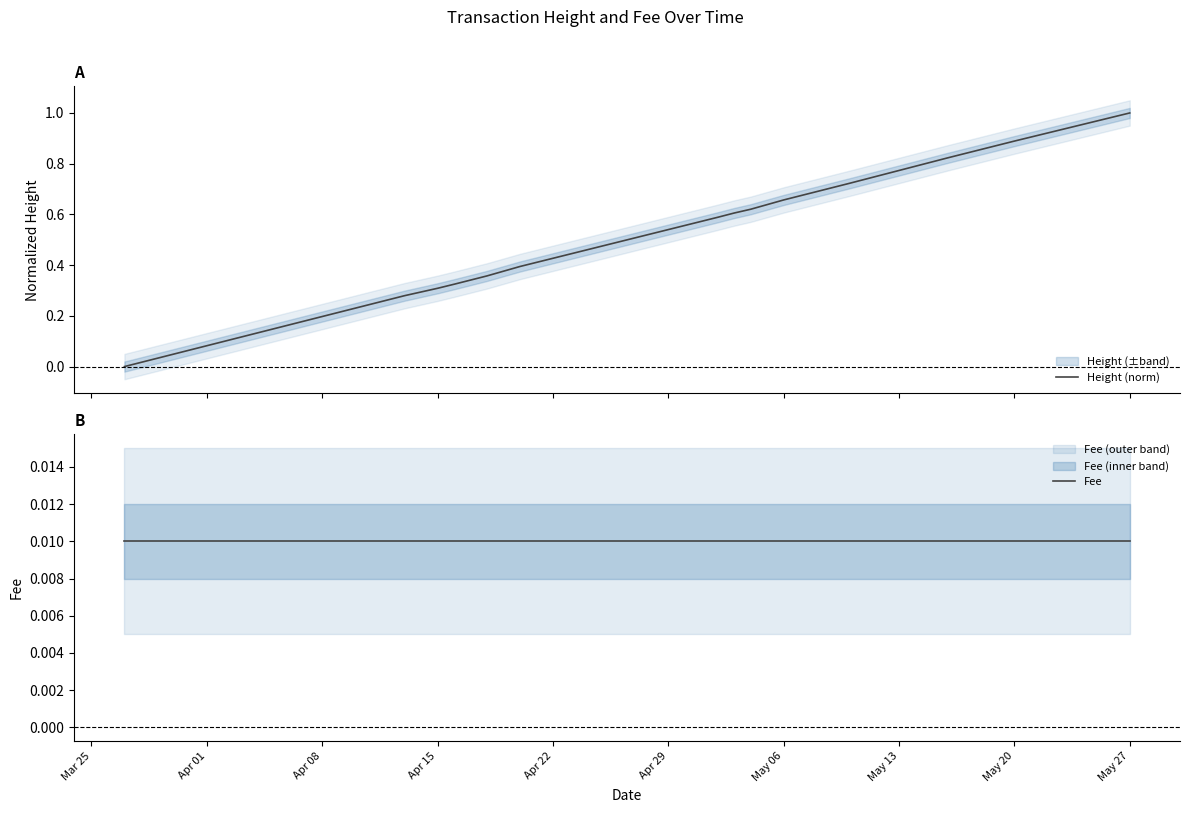

What is the maximum value for Height (norm)?

1.0